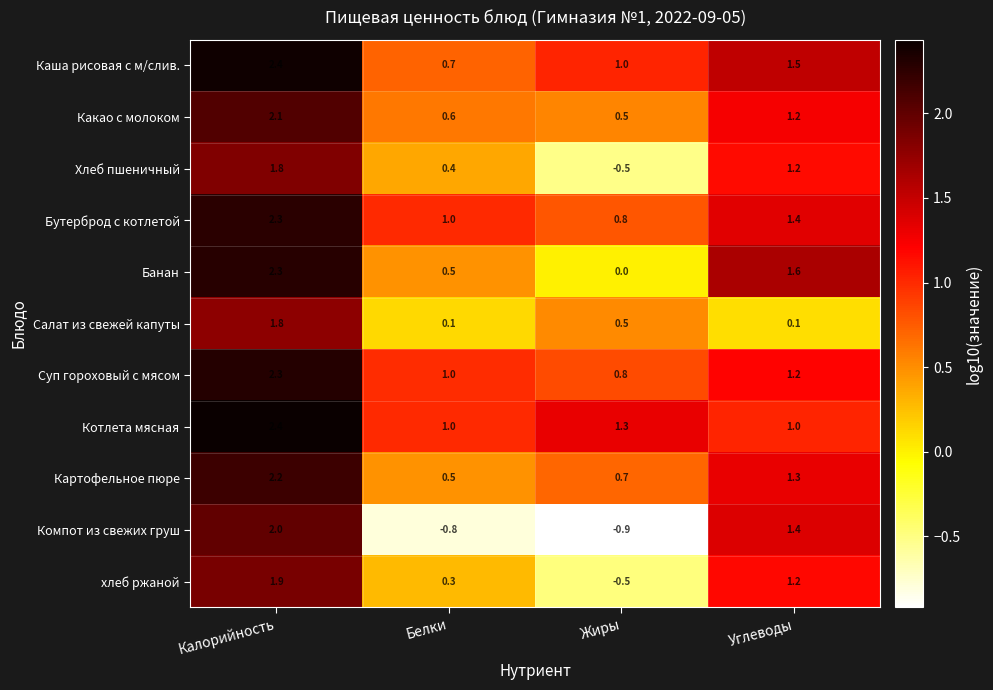

Which label corresponds to the smallest value in the chart?

Жиры